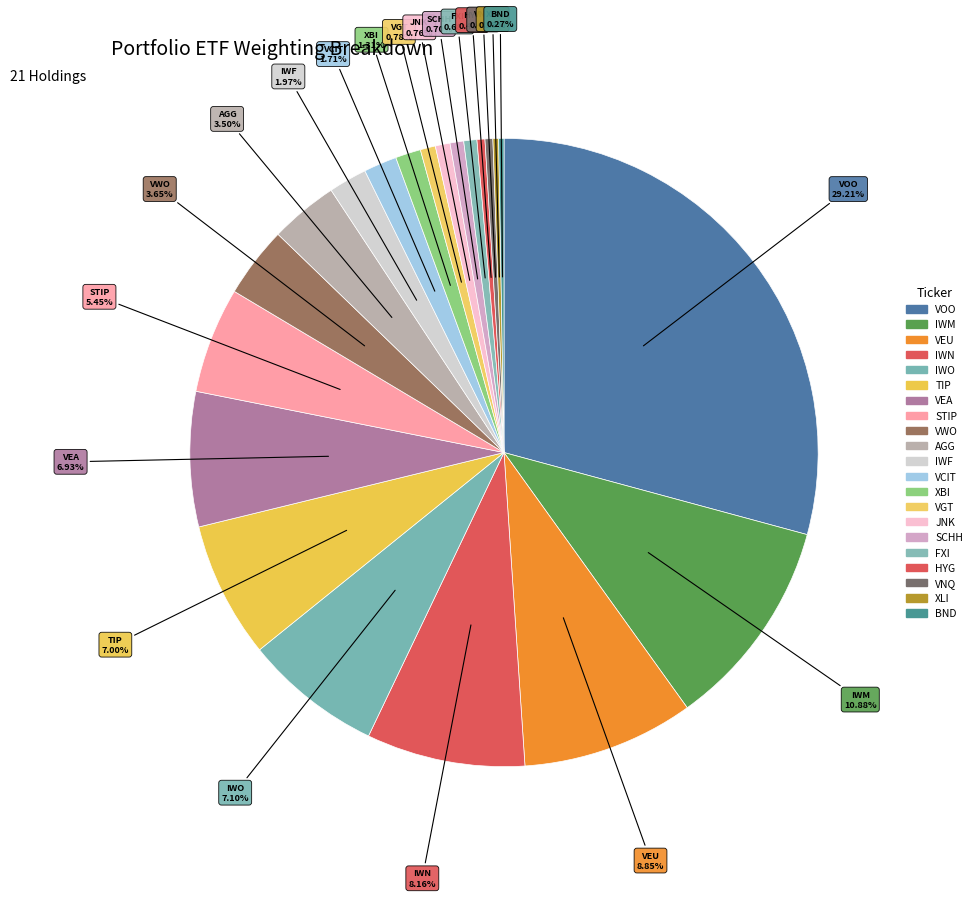

Is it true that TIP is 14% of the pie?

False